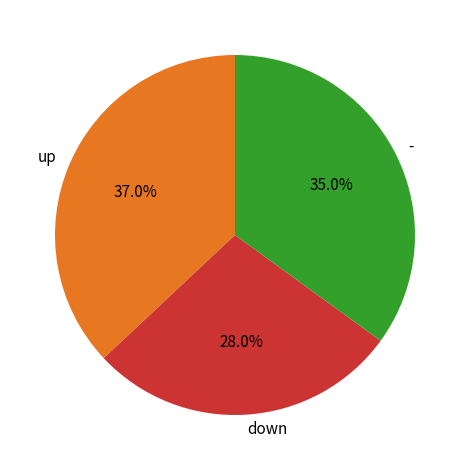

Which has a higher value, - or up?

up